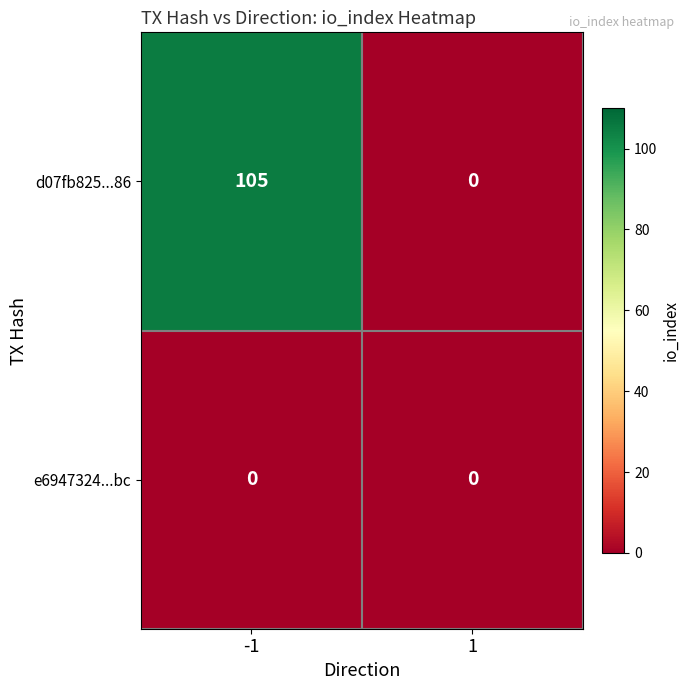

Reading right to left, what are all the values shown in this chart?

d07fb825...86: 0	105
e6947324...bc: 0	0